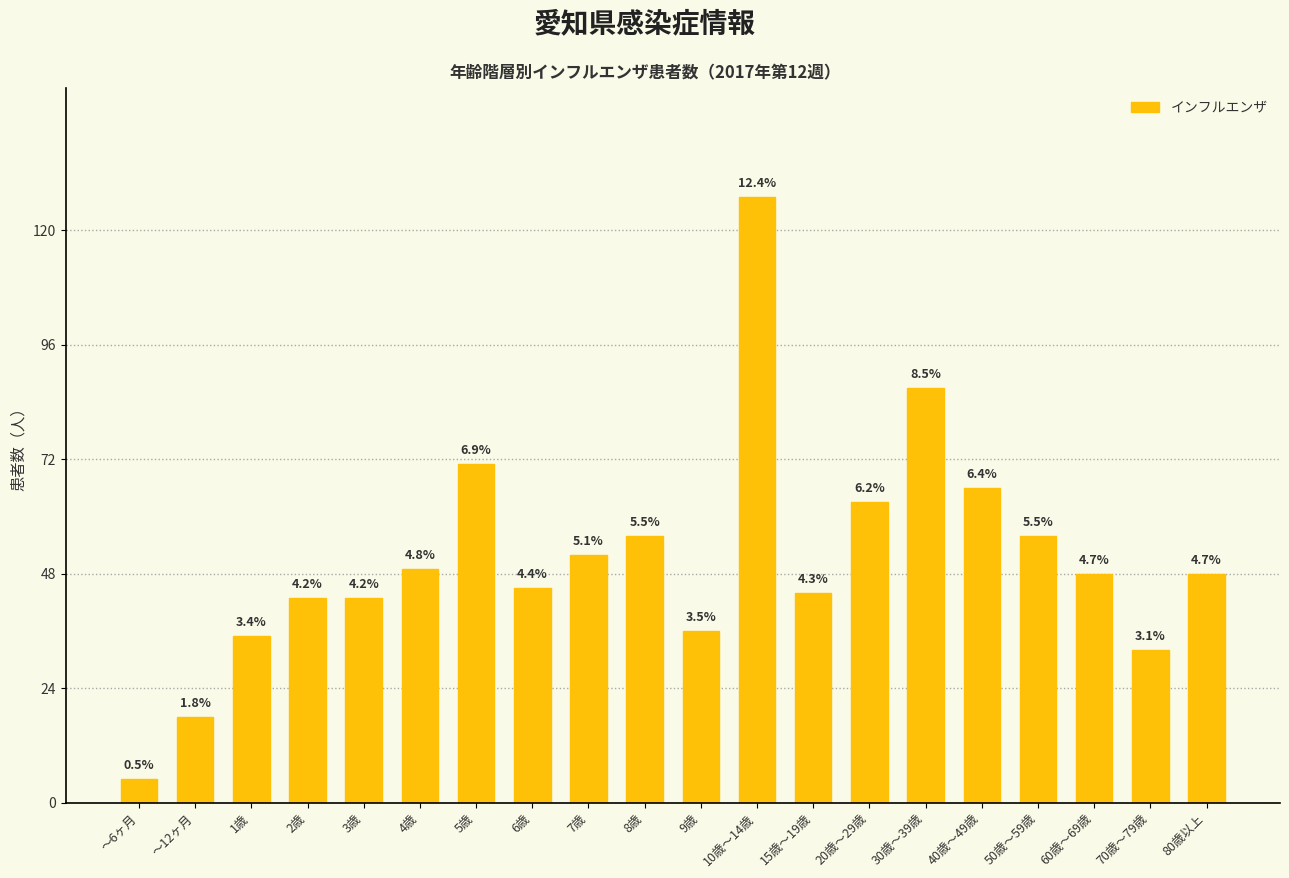

What is the change in value from 4歳 to 80歳以上?

-1